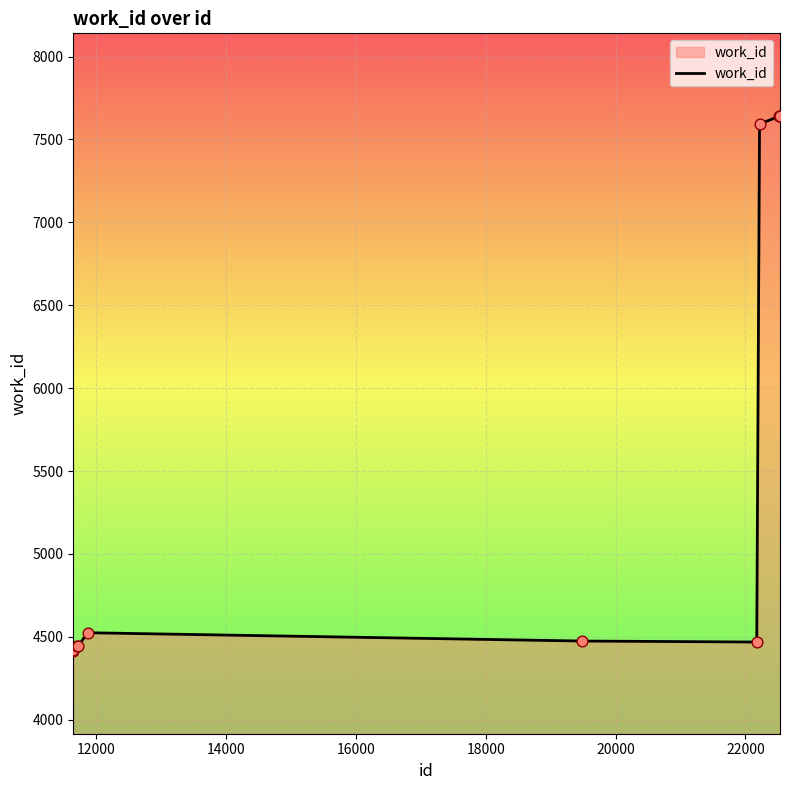

What is the difference between the maximum and minimum values?

3224